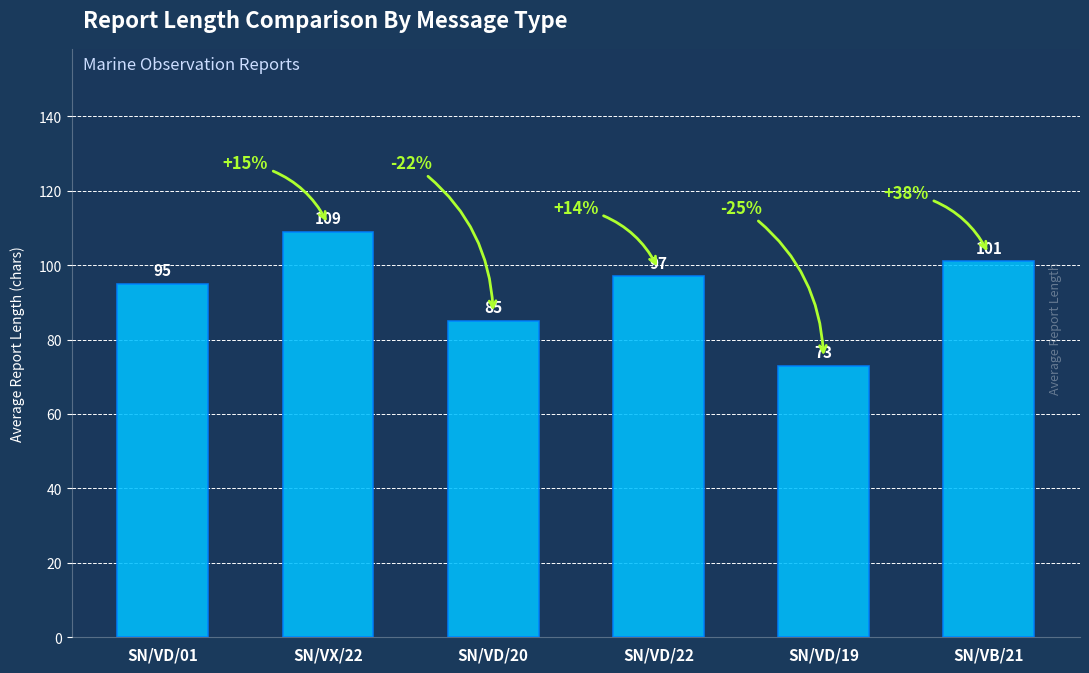

How many data points does each series have?

6